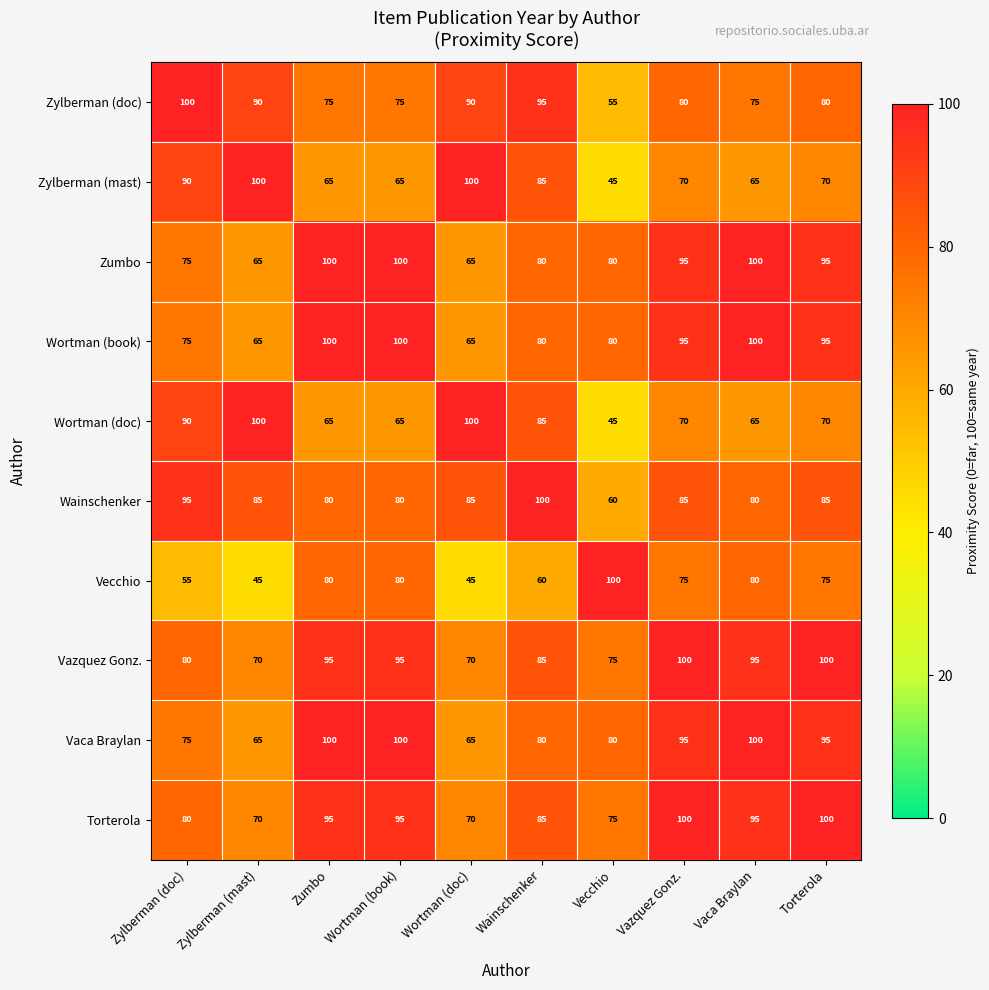

The value of Wortman (doc) at Wainschenker is 19. True or false?

False